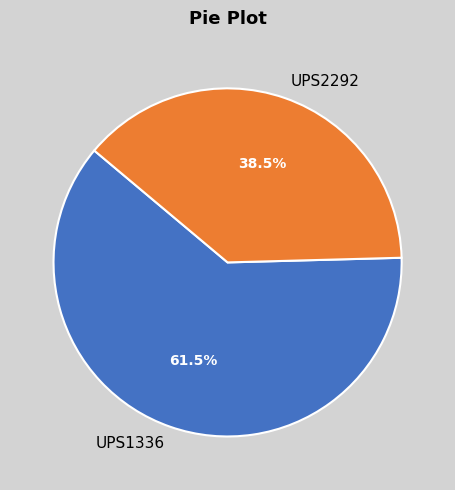

Which has a higher value, UPS2292 or UPS1336?

UPS1336